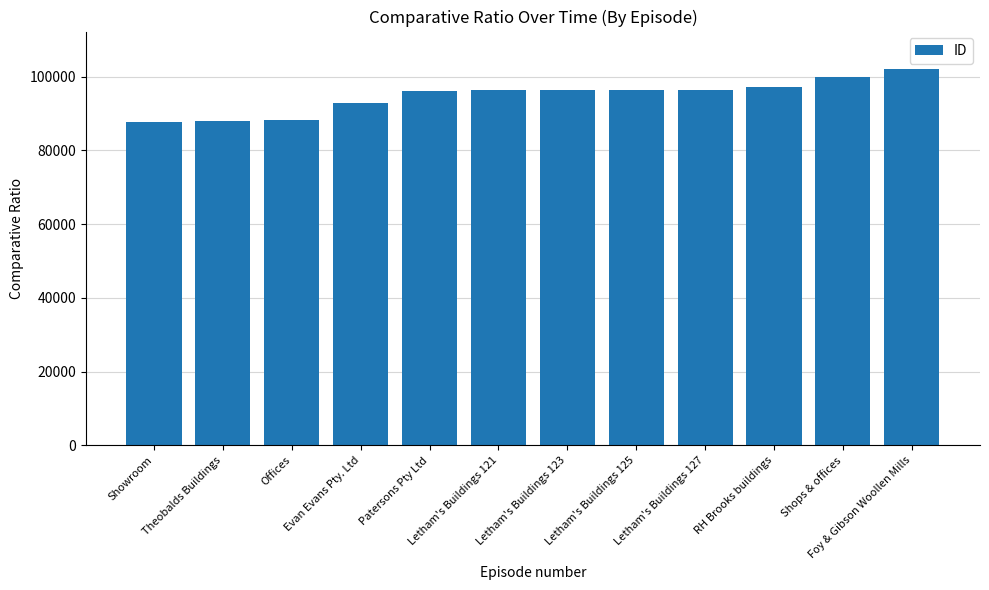

What is the label of the 11th bar from the left?

Shops & offices